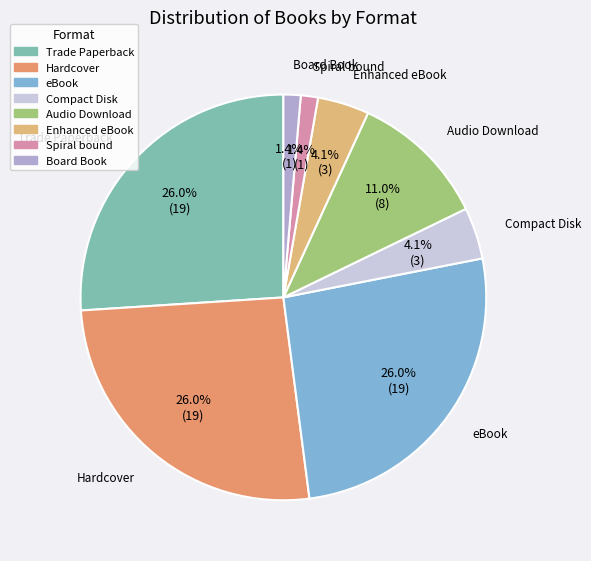

To the nearest percent, what portion does Audio Download represent?

11%